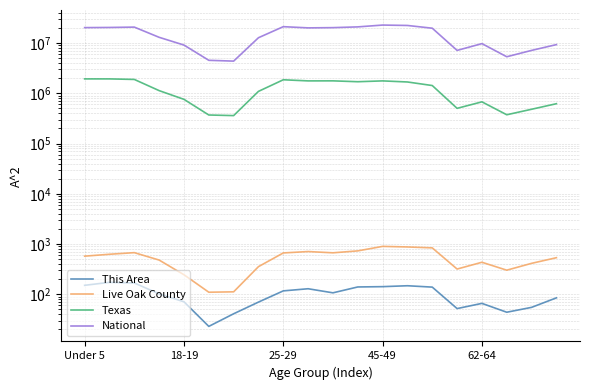

What is the difference between the second highest and second lowest values in the Texas series?

1559194